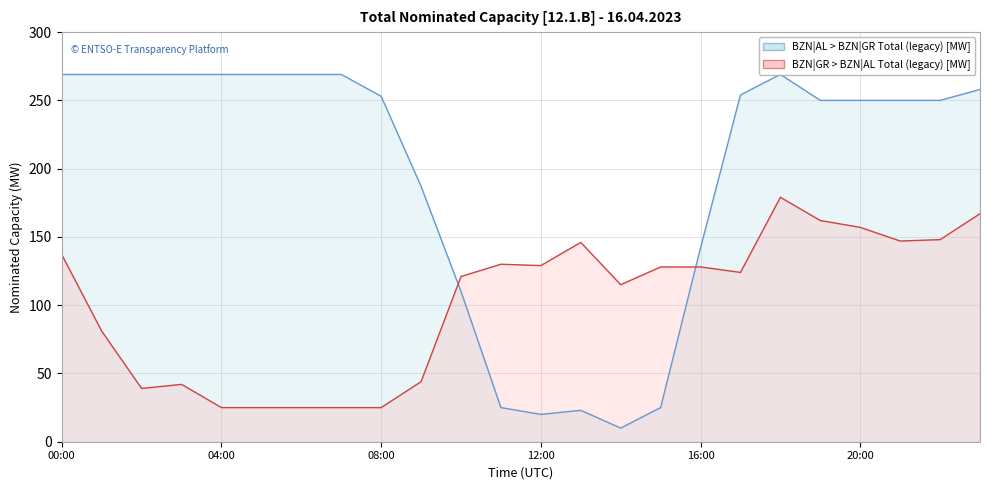

Which series has the largest range (max minus min)?

BZN|AL > BZN|GR Total (legacy) [MW]